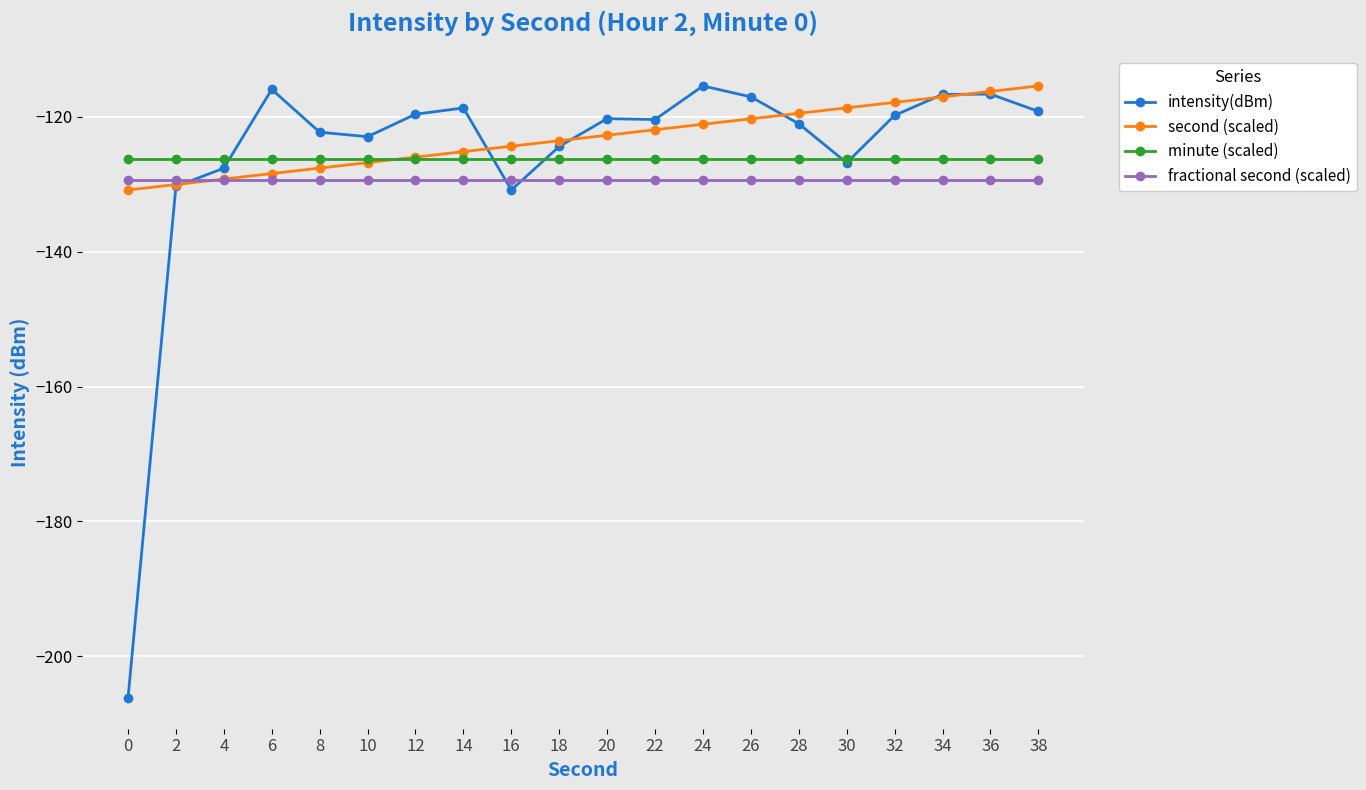

What is the value of the intensity(dBm) point at the 4th from the left?

-115.9